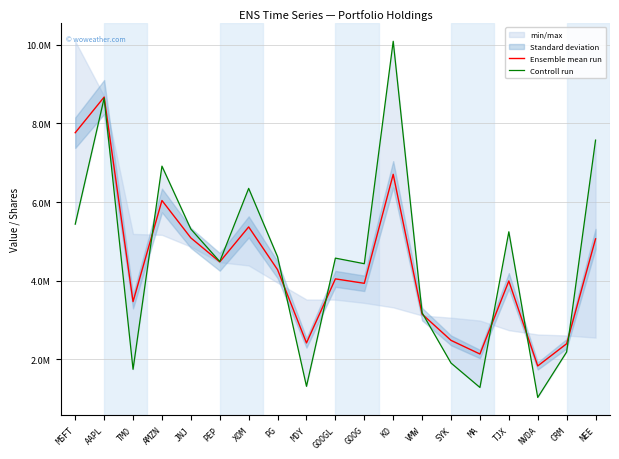

At which category does Controll run reach its first local peak?

AAPL